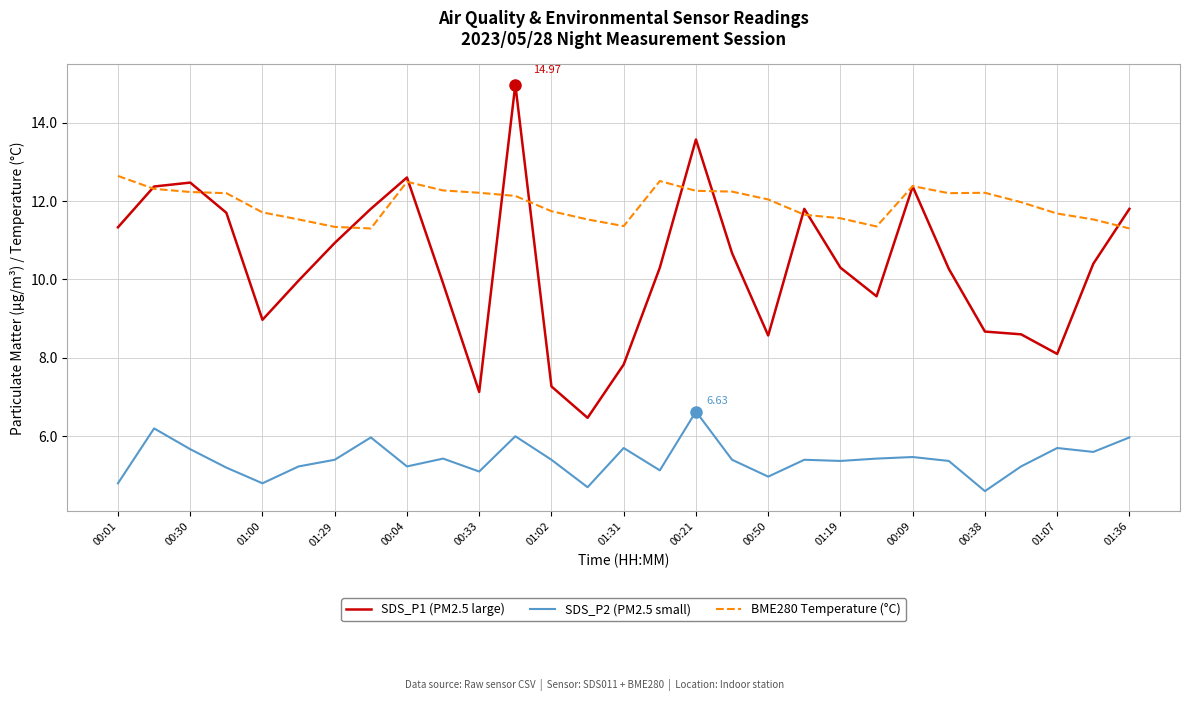

Which series has the widest spread of values?

SDS_P1 (PM2.5 large)